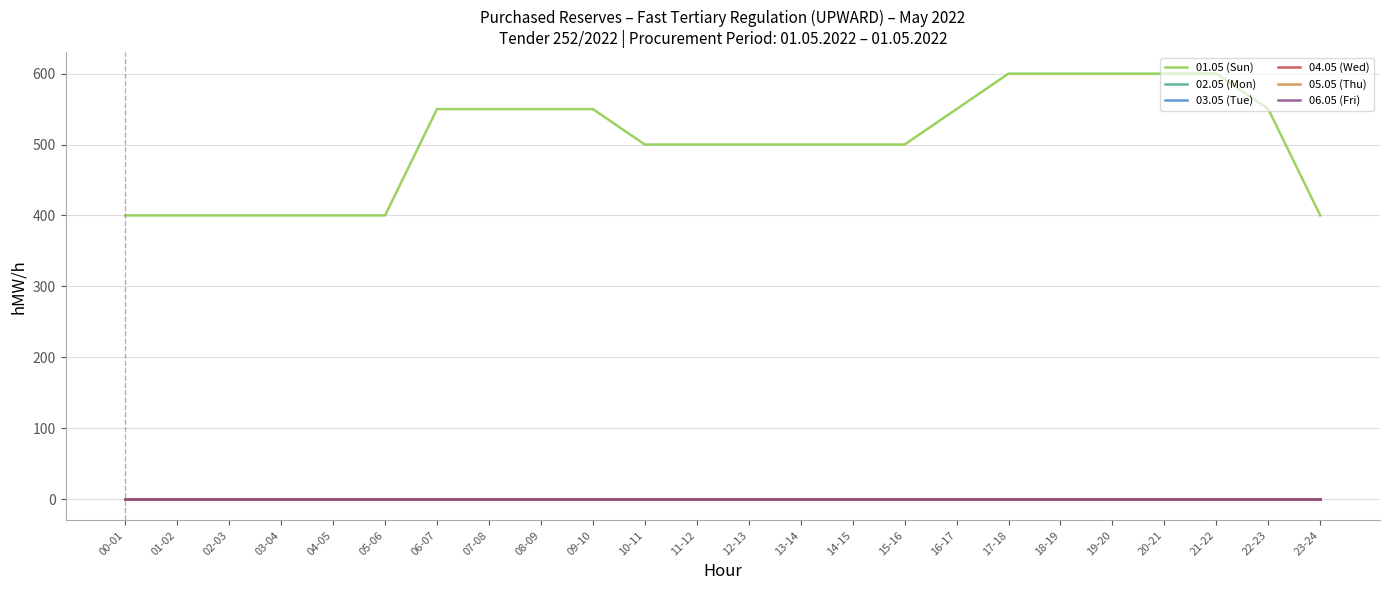

At how many categories does at least one series exceed 443?

17